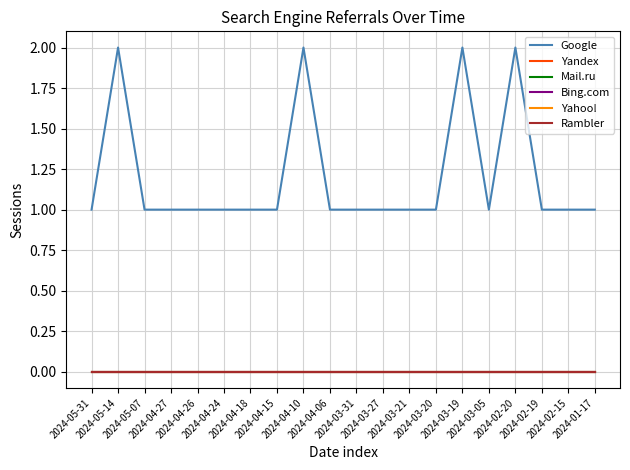

Reading left to right, what are all the values shown in this chart?

Google: 2024-05-31=1	2024-05-14=2	2024-05-07=1	2024-04-27=1	2024-04-26=1	2024-04-24=1	2024-04-18=1	2024-04-15=1	2024-04-10=2	2024-04-06=1	2024-03-31=1	2024-03-27=1	2024-03-21=1	2024-03-20=1	2024-03-19=2	2024-03-05=1	2024-02-20=2	2024-02-19=1	2024-02-15=1	2024-01-17=1
Yandex: 2024-05-31=0	2024-05-14=0	2024-05-07=0	2024-04-27=0	2024-04-26=0	2024-04-24=0	2024-04-18=0	2024-04-15=0	2024-04-10=0	2024-04-06=0	2024-03-31=0	2024-03-27=0	2024-03-21=0	2024-03-20=0	2024-03-19=0	2024-03-05=0	2024-02-20=0	2024-02-19=0	2024-02-15=0	2024-01-17=0
Mail.ru: 2024-05-31=0	2024-05-14=0	2024-05-07=0	2024-04-27=0	2024-04-26=0	2024-04-24=0	2024-04-18=0	2024-04-15=0	2024-04-10=0	2024-04-06=0	2024-03-31=0	2024-03-27=0	2024-03-21=0	2024-03-20=0	2024-03-19=0	2024-03-05=0	2024-02-20=0	2024-02-19=0	2024-02-15=0	2024-01-17=0
Bing.com: 2024-05-31=0	2024-05-14=0	2024-05-07=0	2024-04-27=0	2024-04-26=0	2024-04-24=0	2024-04-18=0	2024-04-15=0	2024-04-10=0	2024-04-06=0	2024-03-31=0	2024-03-27=0	2024-03-21=0	2024-03-20=0	2024-03-19=0	2024-03-05=0	2024-02-20=0	2024-02-19=0	2024-02-15=0	2024-01-17=0
Yahoo!: 2024-05-31=0	2024-05-14=0	2024-05-07=0	2024-04-27=0	2024-04-26=0	2024-04-24=0	2024-04-18=0	2024-04-15=0	2024-04-10=0	2024-04-06=0	2024-03-31=0	2024-03-27=0	2024-03-21=0	2024-03-20=0	2024-03-19=0	2024-03-05=0	2024-02-20=0	2024-02-19=0	2024-02-15=0	2024-01-17=0
Rambler: 2024-05-31=0	2024-05-14=0	2024-05-07=0	2024-04-27=0	2024-04-26=0	2024-04-24=0	2024-04-18=0	2024-04-15=0	2024-04-10=0	2024-04-06=0	2024-03-31=0	2024-03-27=0	2024-03-21=0	2024-03-20=0	2024-03-19=0	2024-03-05=0	2024-02-20=0	2024-02-19=0	2024-02-15=0	2024-01-17=0